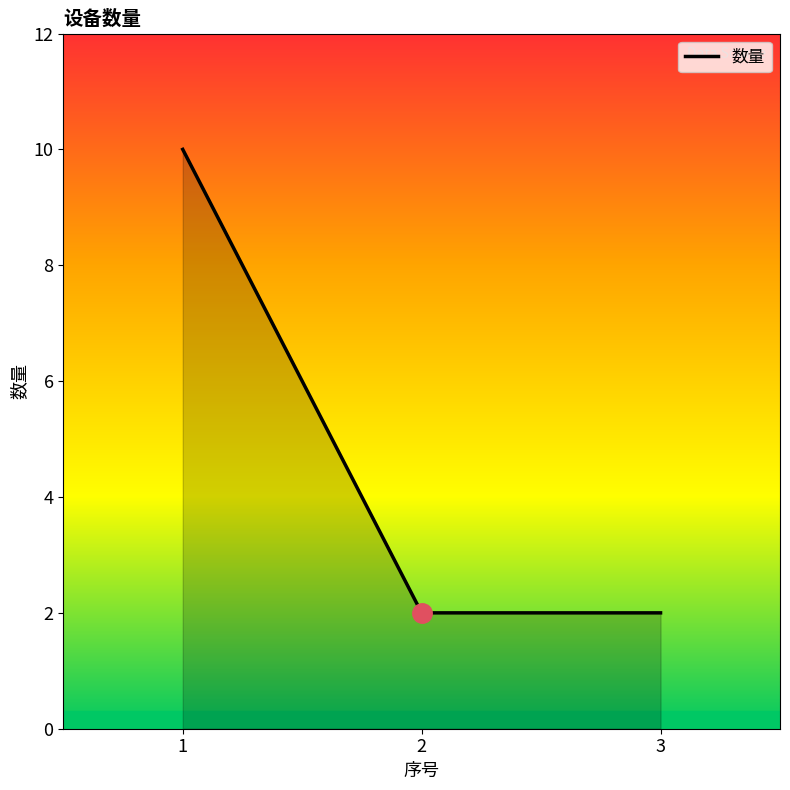

Does the chart have visible grid lines?

No